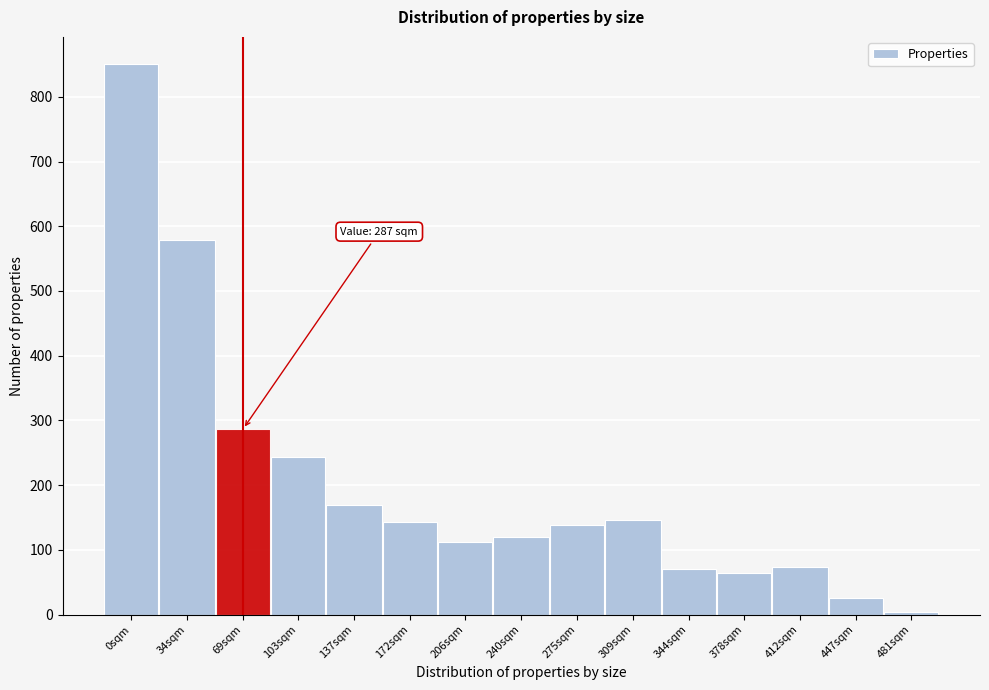

Read the value at 447sqm.

26